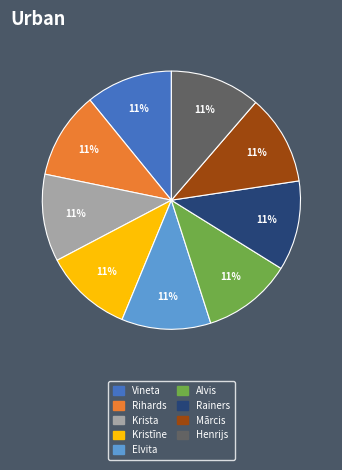

Approximately how many times larger is the value at Mārcis compared to Alvis?

1.0